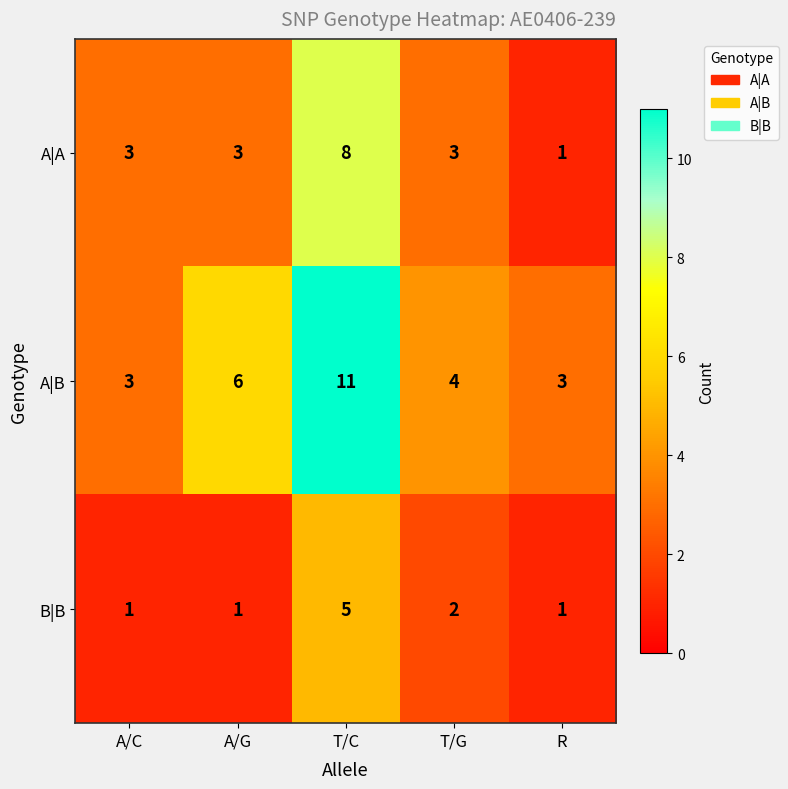

The value of A|A at T/G is 3. True or false?

True